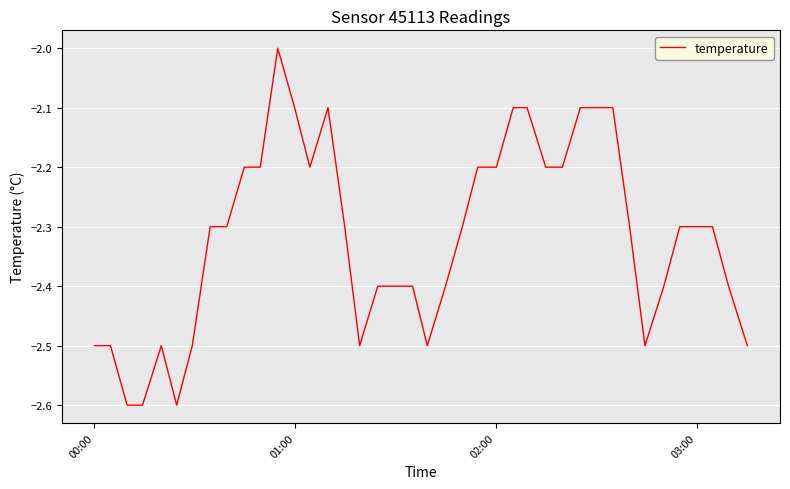

What is the greatest value displayed?

-2.0